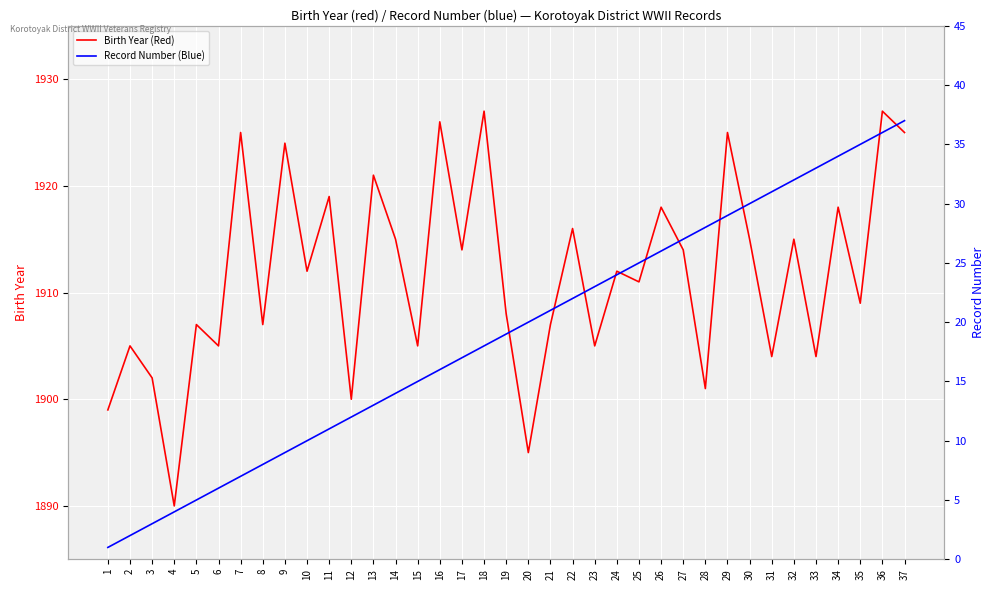

Which has a higher value, 11 or 22?

11